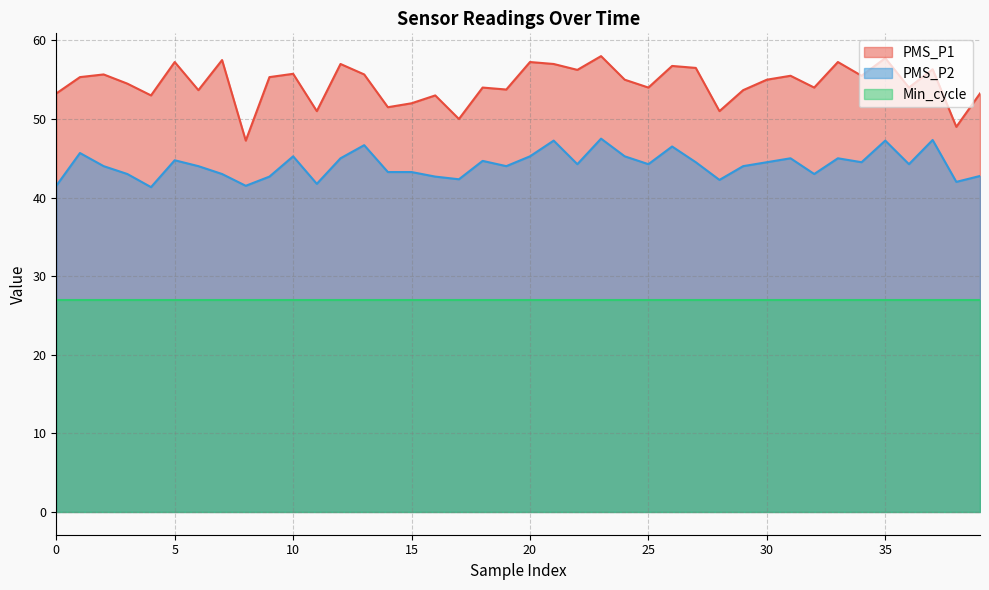

What are all the series names shown in the legend?

PMS_P1, PMS_P2, Min_cycle